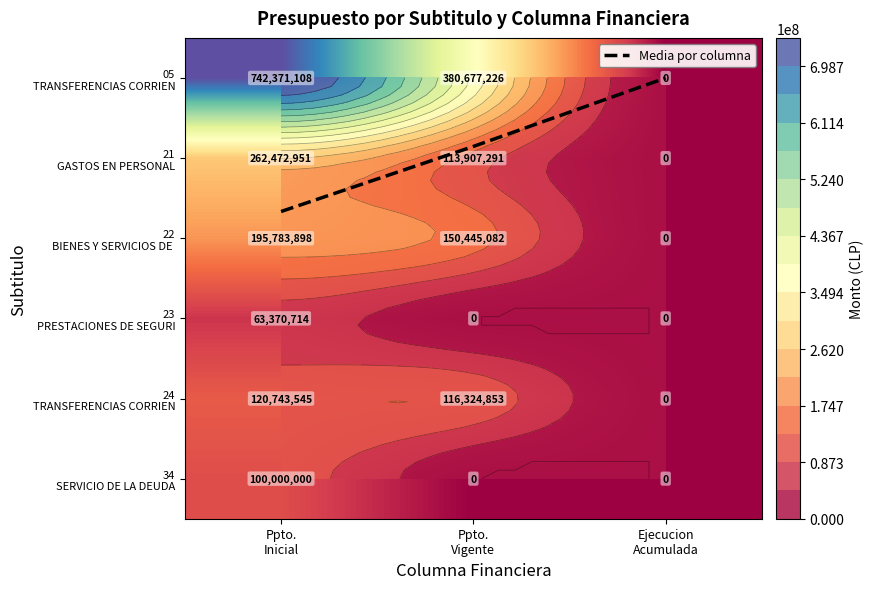

Which series has the largest range (max minus min)?

05 TRANSFERENCIAS CORRIEN